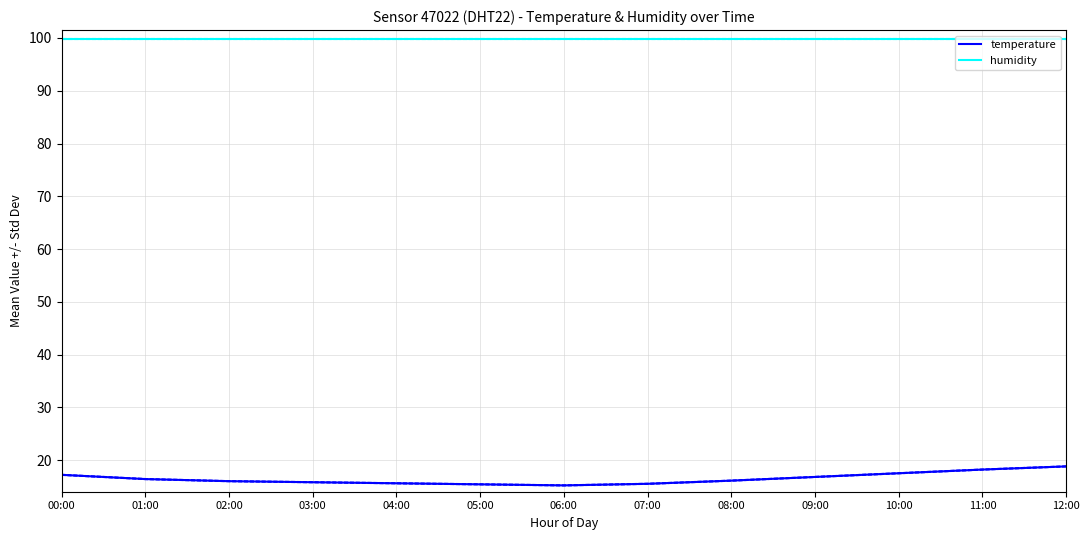

True or false: temperature and humidity cross at least once.

False